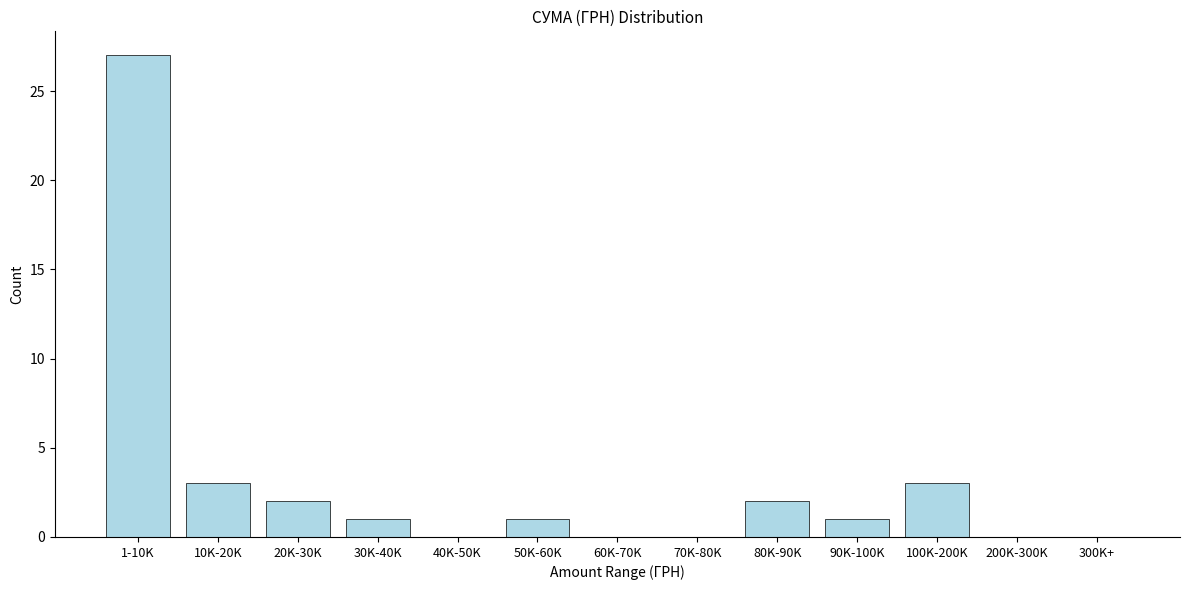

Reading right to left, extract all data points from this chart.

300K+=0	200K-300K=0	100K-200K=3	90K-100K=1	80K-90K=2	70K-80K=0	60K-70K=0	50K-60K=1	40K-50K=0	30K-40K=1	20K-30K=2	10K-20K=3	1-10K=27